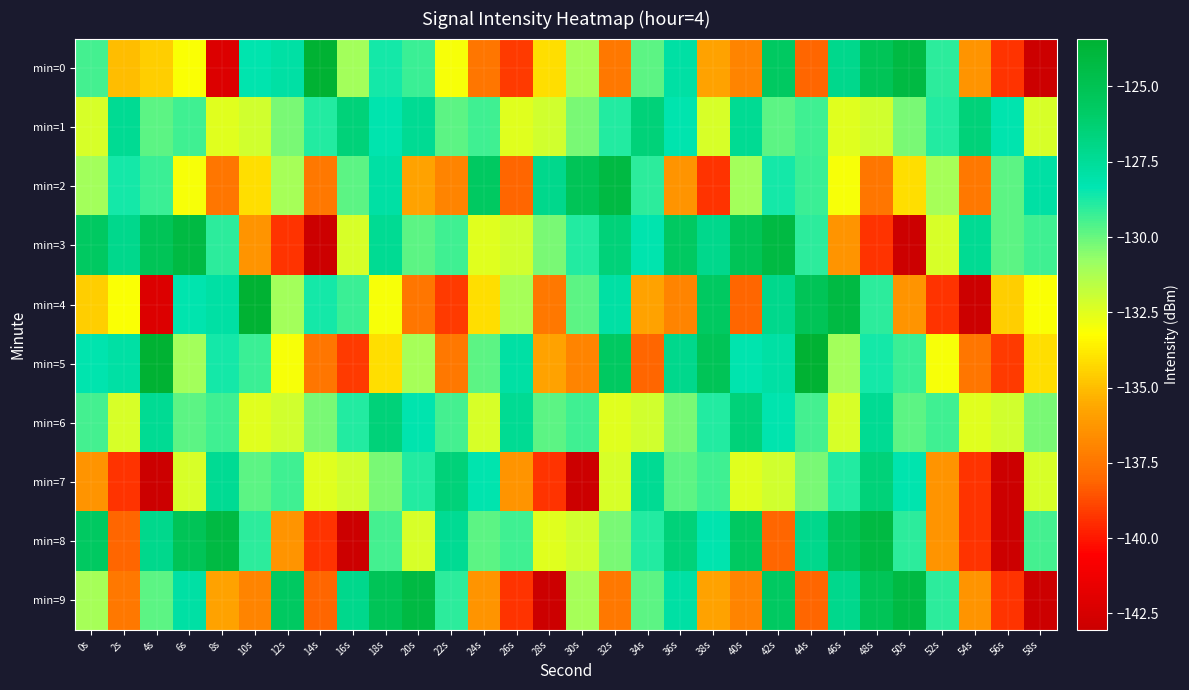

Rank the series at 58s from highest to lowest value.

min=2, min=3, min=8, min=6, min=1, min=7, min=4, min=5, min=0, min=9